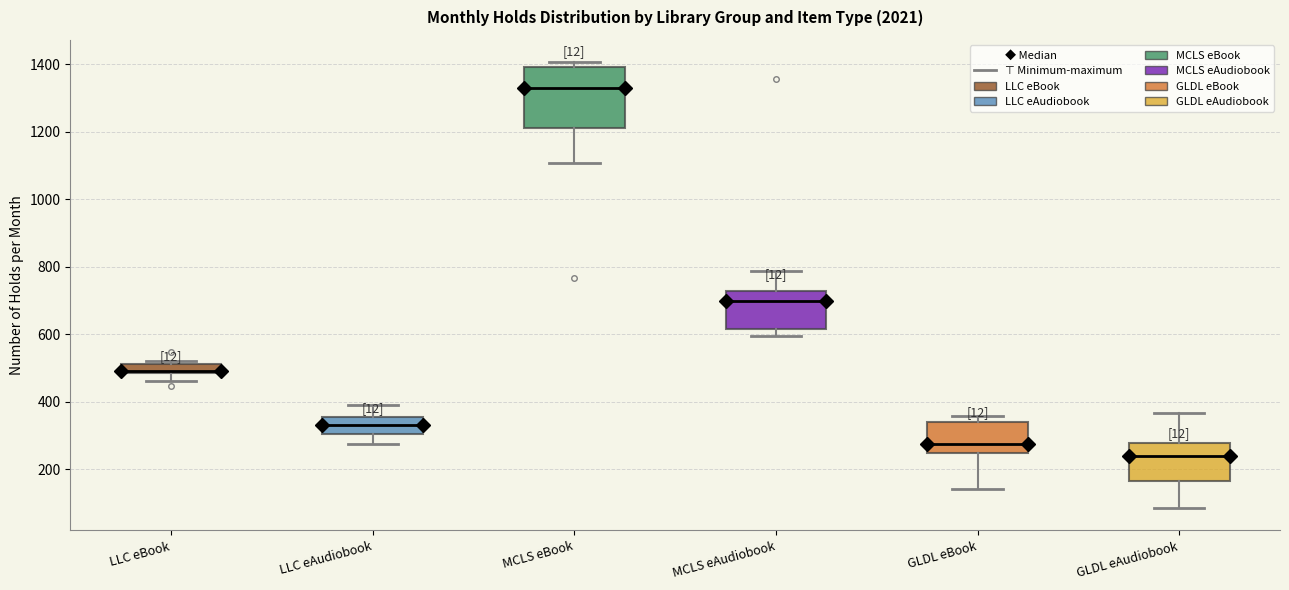

Where does the lower whisker of the box for GLDL eBook end on the y-axis? The values are not printed on the chart, so give them approximately, as read against the axis.

140